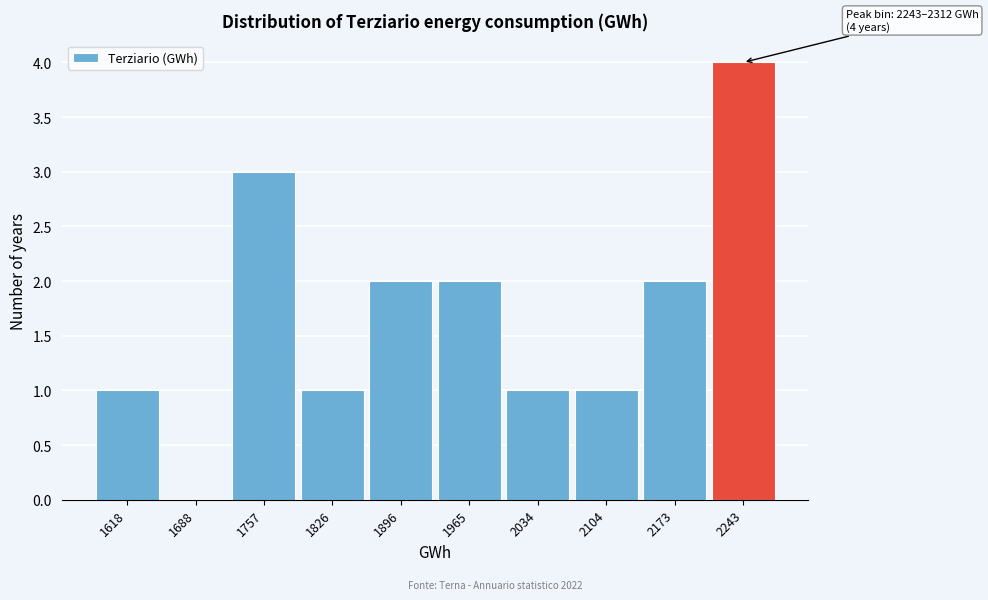

Reading left to right, what are all the values shown in this chart?

1618=1	1688=0	1757=3	1826=1	1896=2	1965=2	2034=1	2104=1	2173=2	2243=4